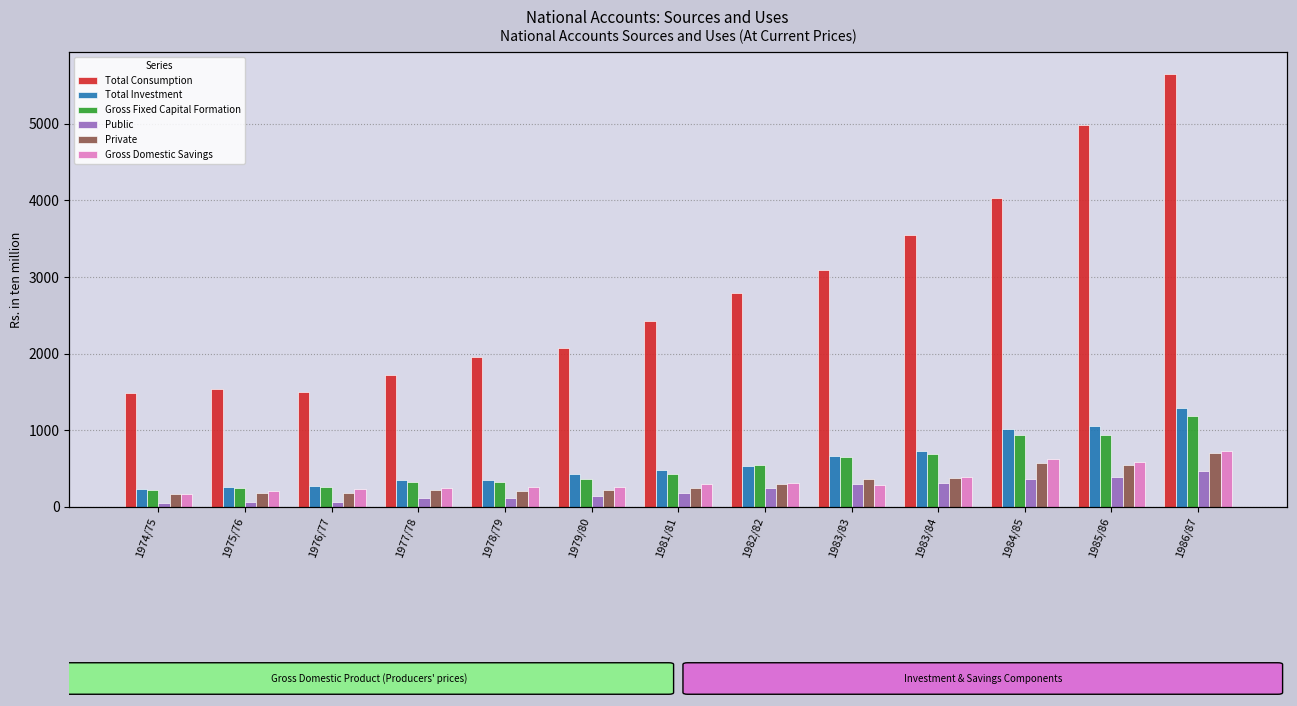

What is the label of the 13th bar from the left?

1986/87